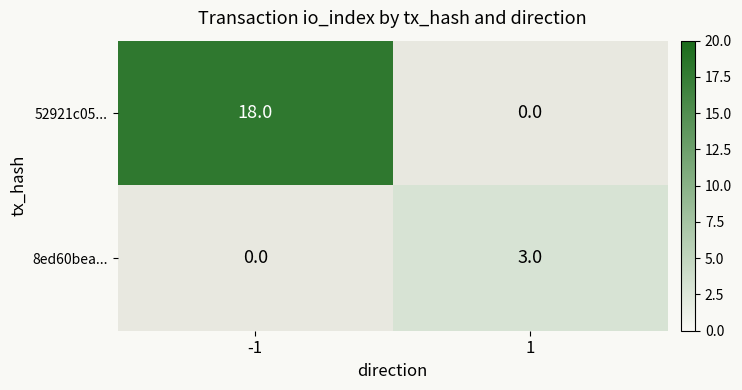

Which label corresponds to the smallest value in the chart?

1